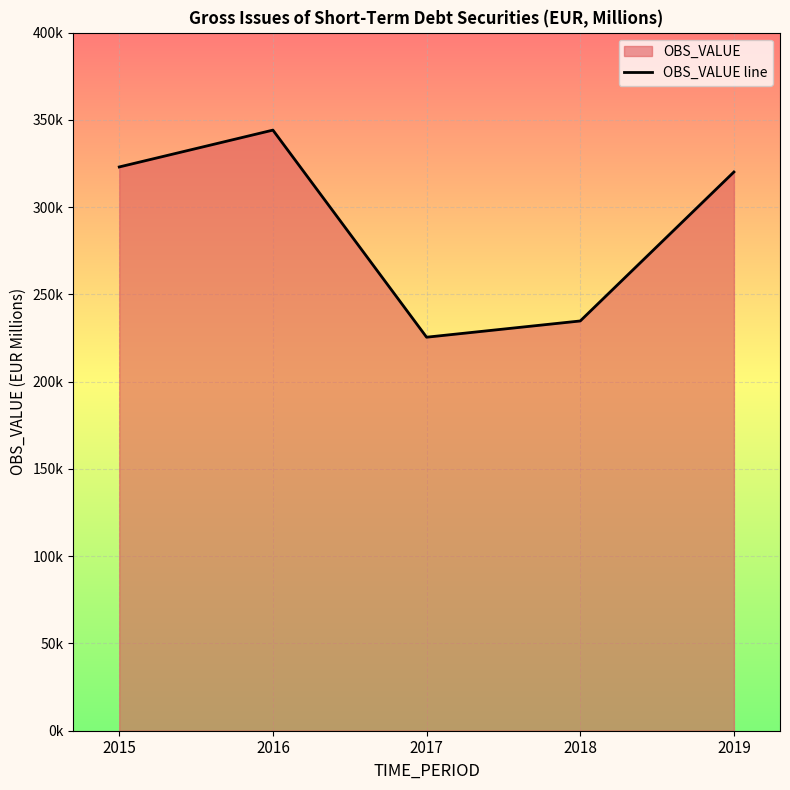

The chart shows a value of 225488.9 at 2017. True or false?

True